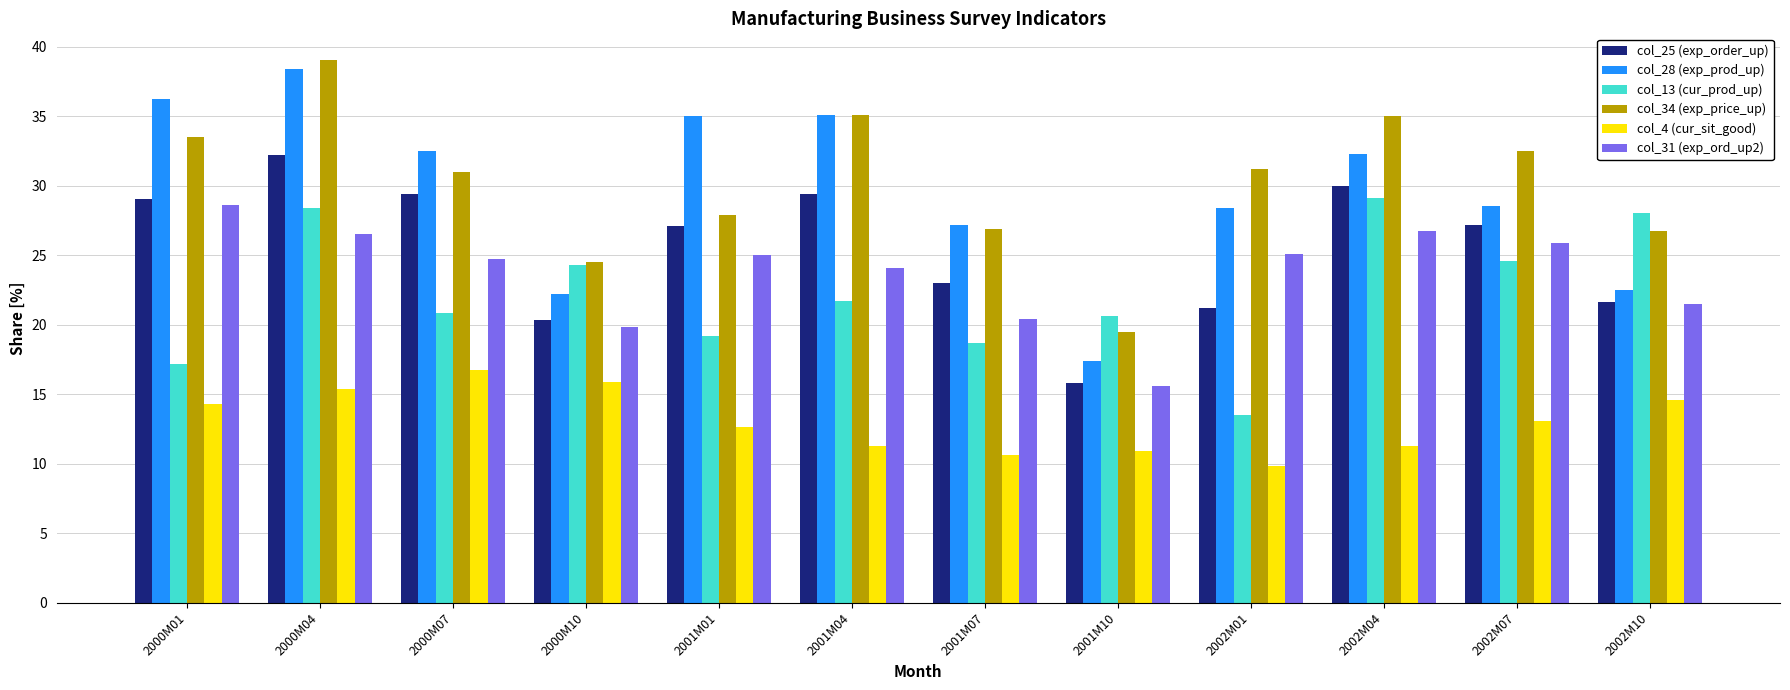

What is the sum of the col_13 (cur_prod_up) values at 2000M07 and 2001M07?

39.5